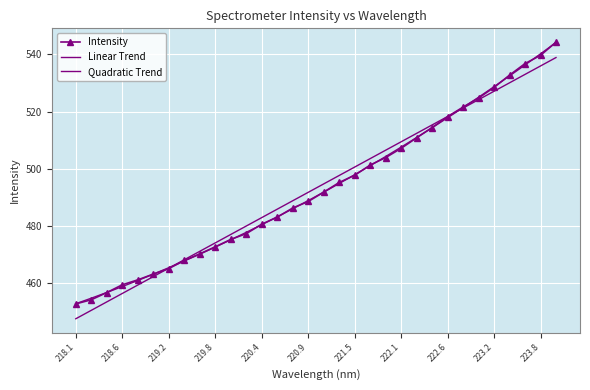

True or false: Intensity has more than 2 points higher than both neighbors.

False